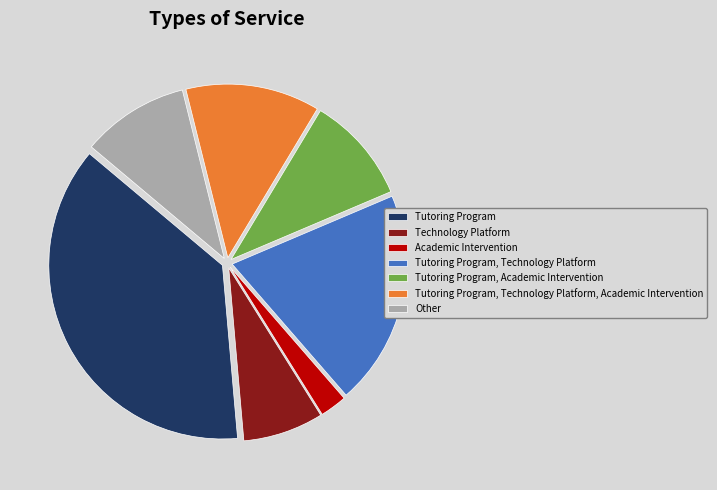

What is the largest slice in the pie chart?

Tutoring Program